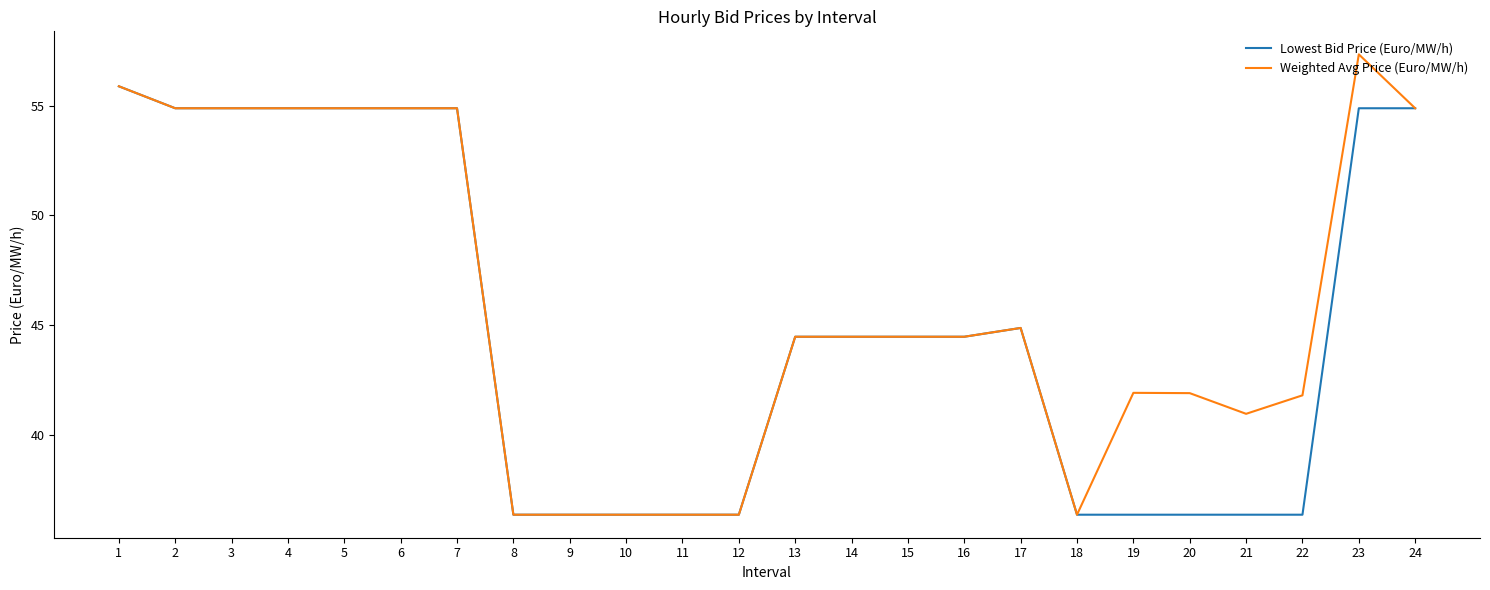

What is the lowest value of the Lowest Bid Price (Euro/MW/h) series?

36.4